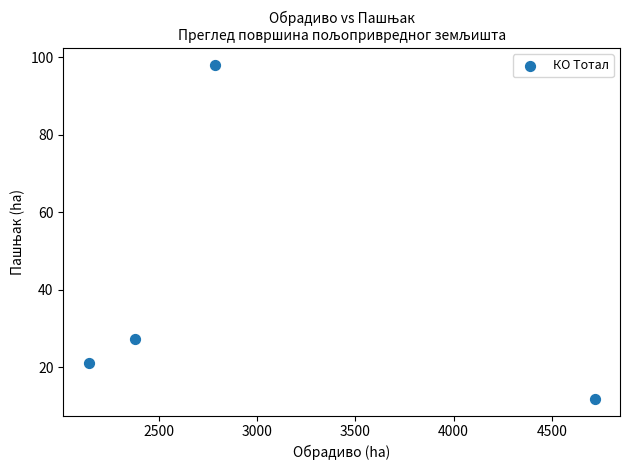

What is the average X value?

3005.5